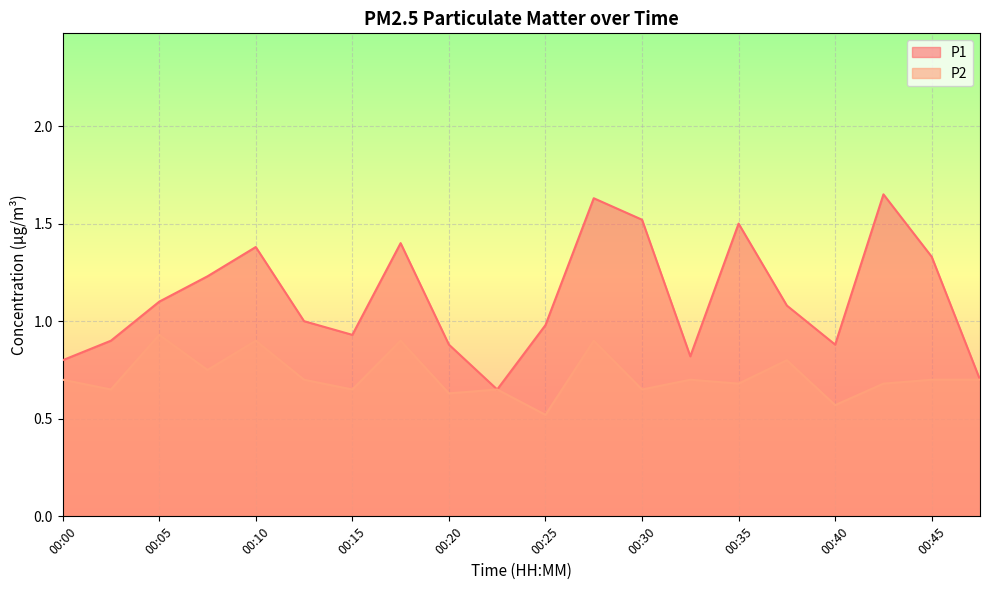

What are all the series names shown in the legend?

P1, P2